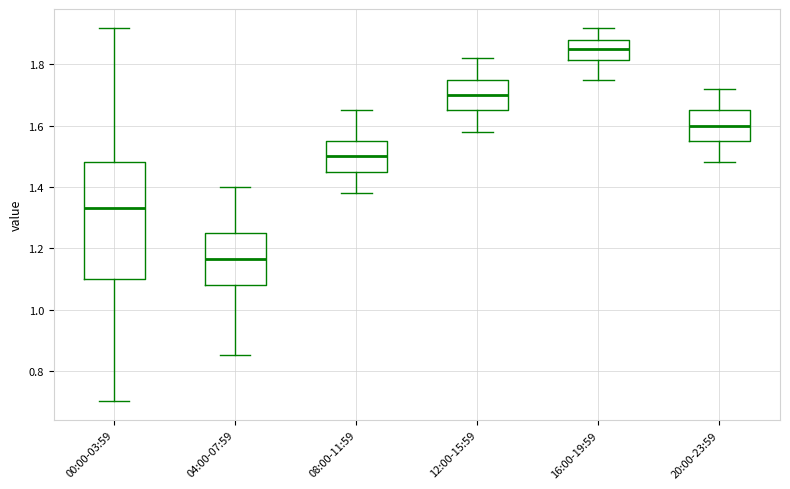

Where does the median line of the box for 00:00-03:59 sit on the y-axis? The values are not printed on the chart, so give them approximately, as read against the axis.

1.34